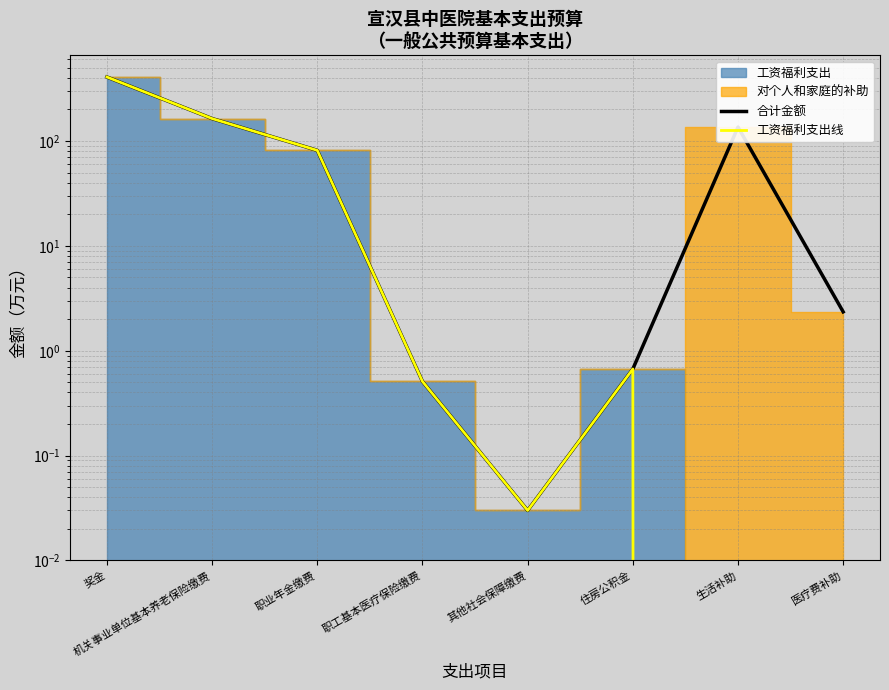

At which category does 工资福利支出线 reach its first local valley?

其他社会保障缴费